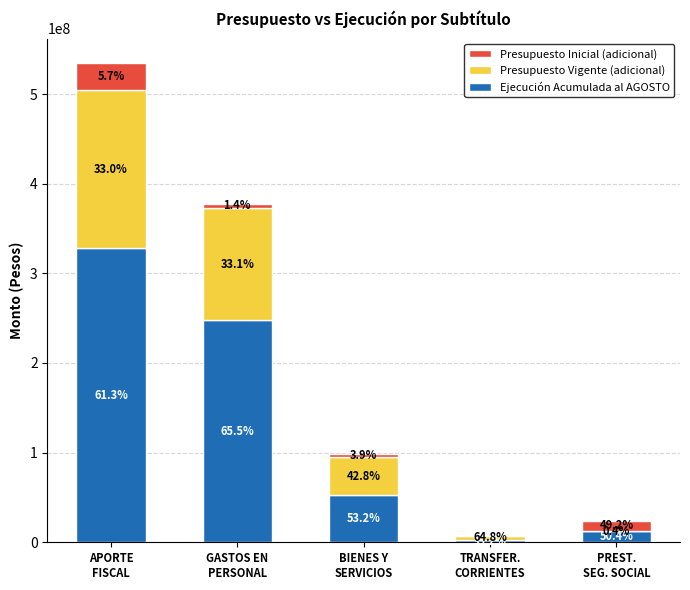

What are all the series names shown in the legend?

Presupuesto Inicial (adicional), Presupuesto Vigente (adicional), Ejecución Acumulada al AGOSTO